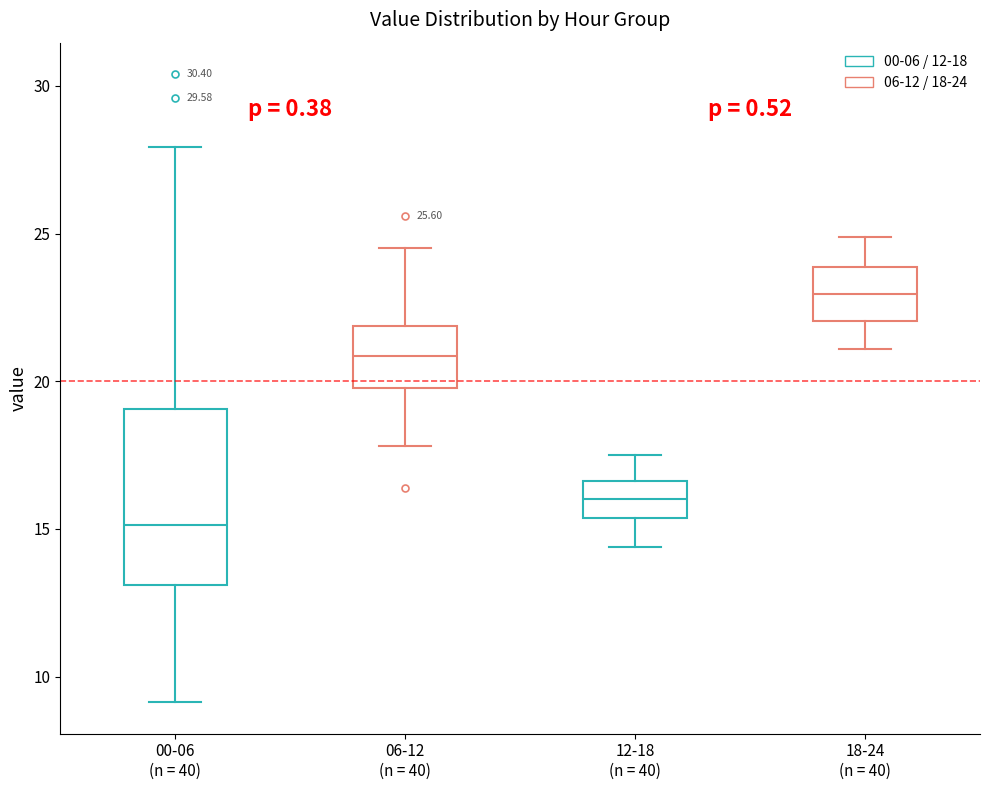

Which box is the tallest, from its lower edge to its upper edge?

00-06 (n = 40)